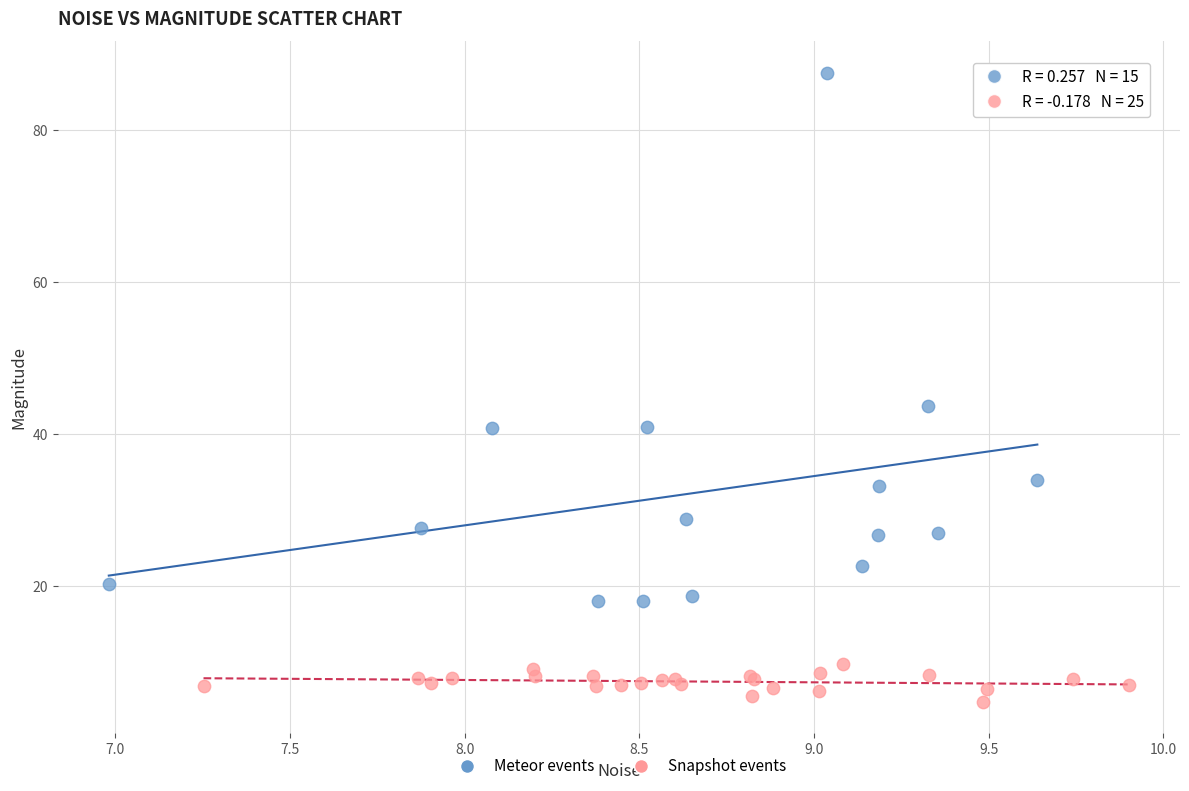

Which series contains the lowest Y value?

Snapshot events